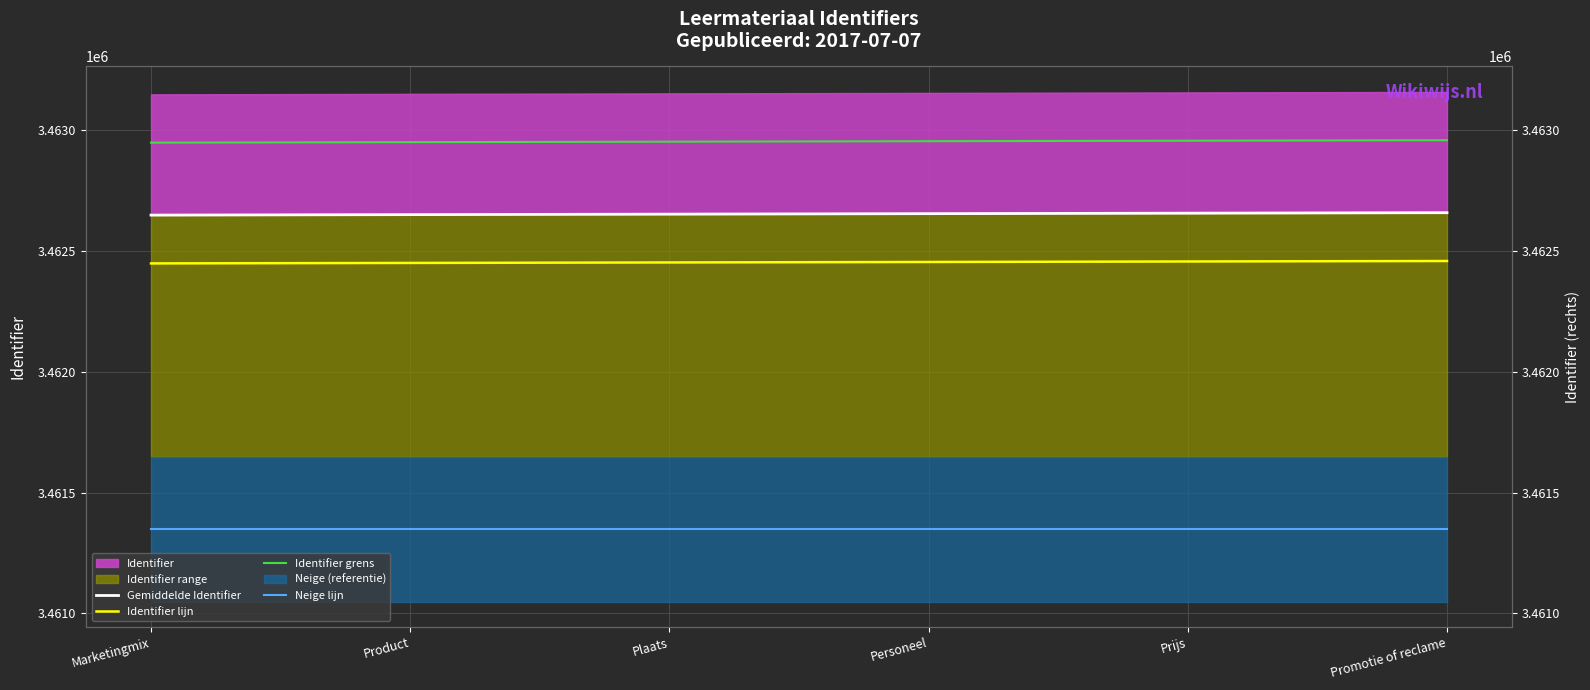

True or false: Neige lijn has more than 1 points higher than both neighbors.

False